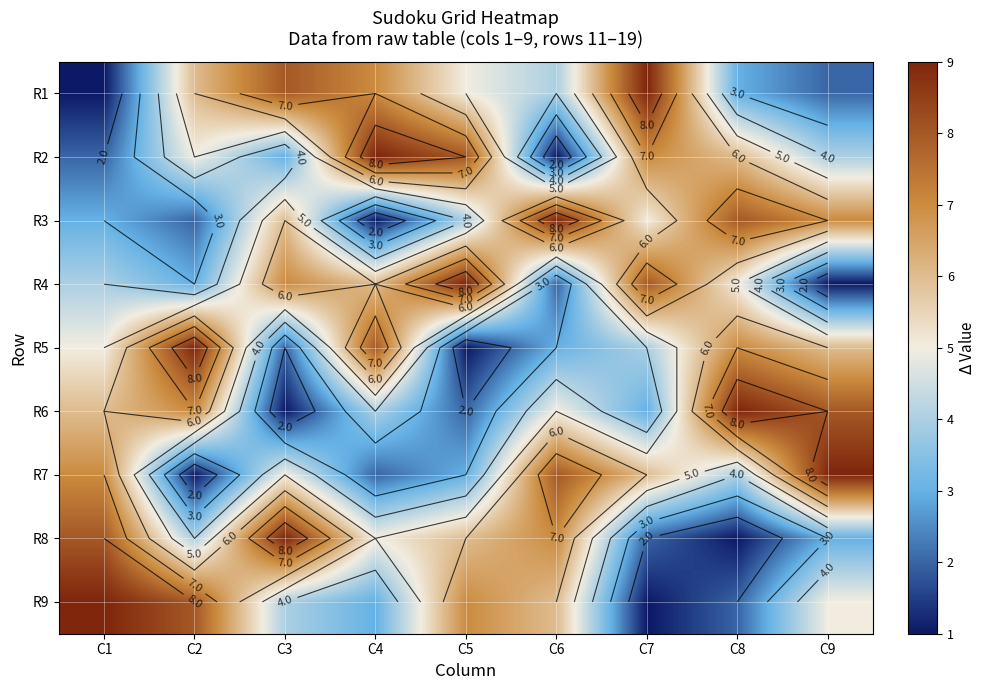

List the labels in order of R3 value, largest first.

C6, C8, C9, C3, C7, C5, C1, C2, C4